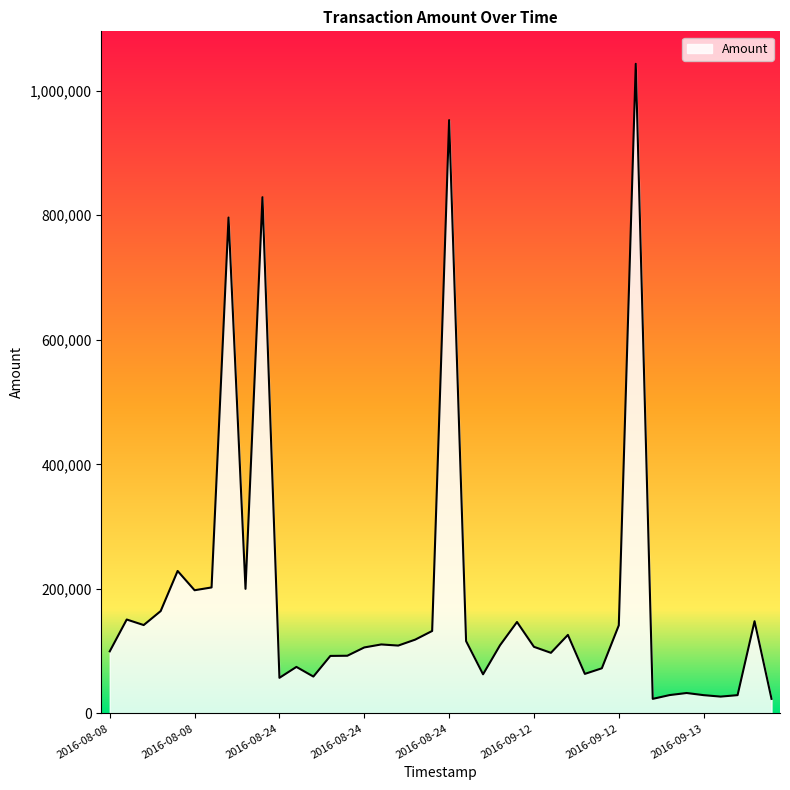

What is the maximum value shown in the chart?

1043205